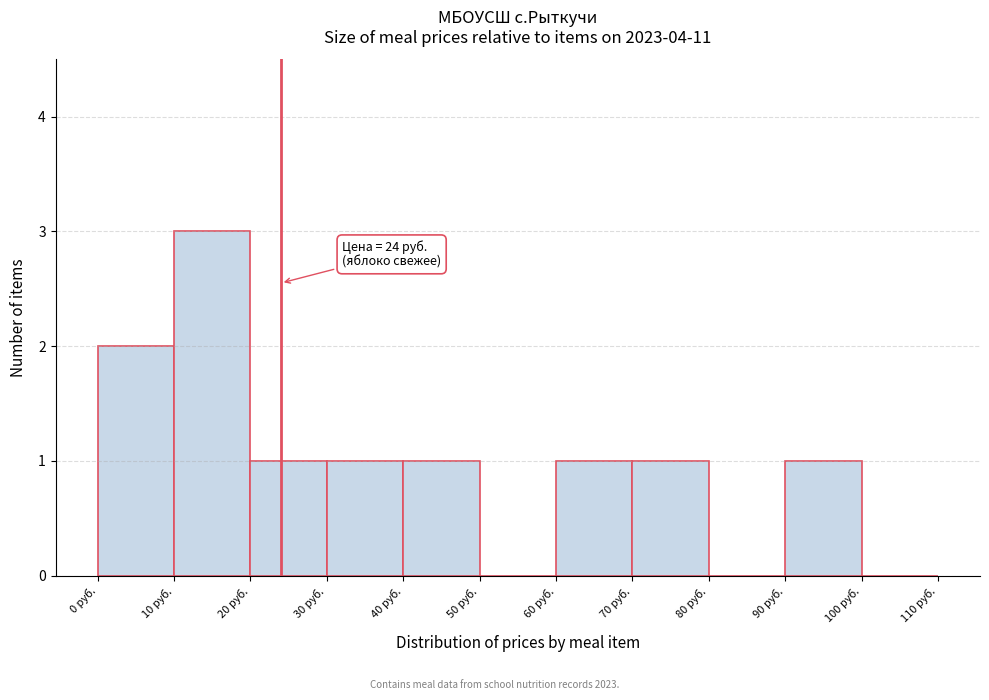

Over which range of the x-axis is the bar tallest?

10 to 20